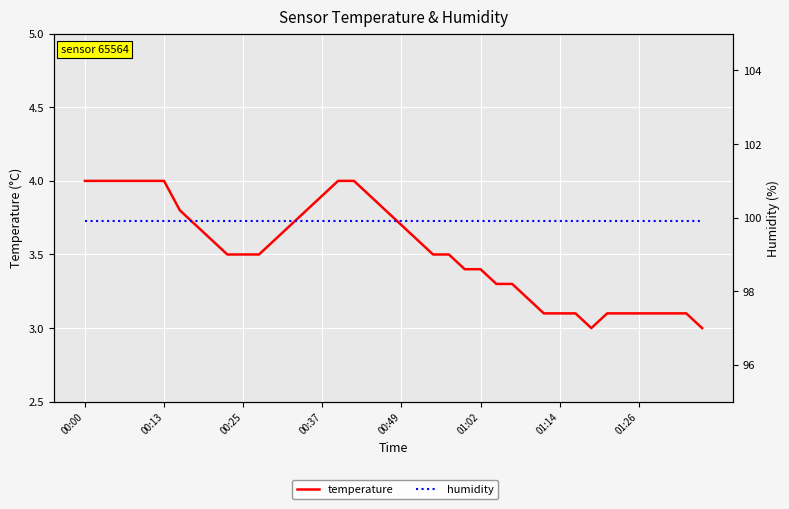

True or false: temperature has a value of 4.0 at 00:13.

True